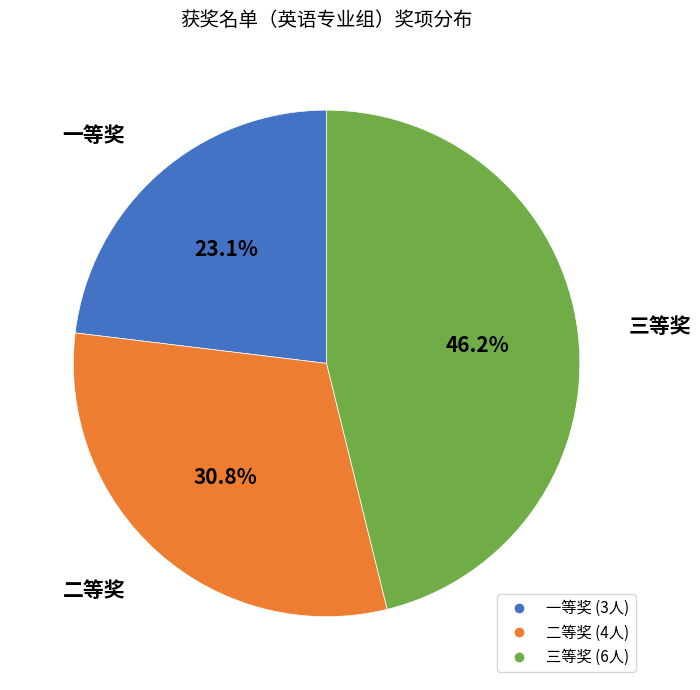

What percentage do 一等奖 and 三等奖 together represent?

69.2%